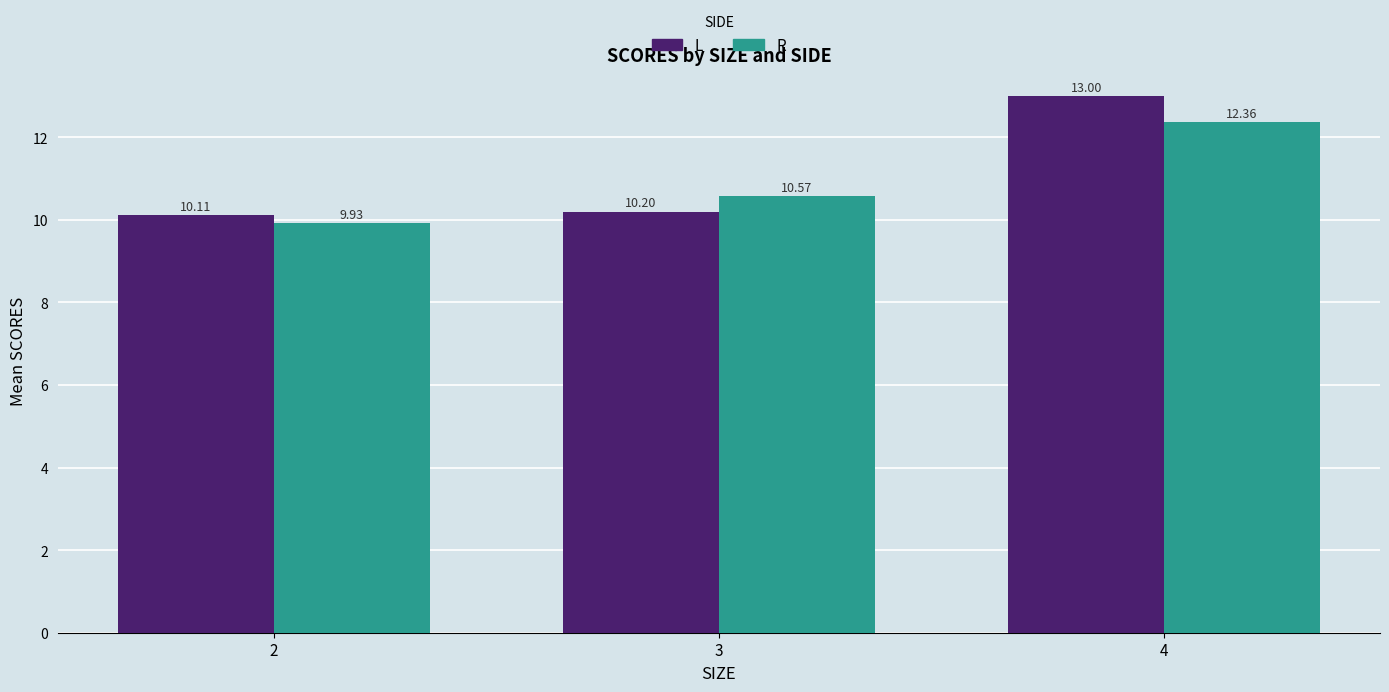

What is the value of the L bar at the 2nd from the left?

10.2